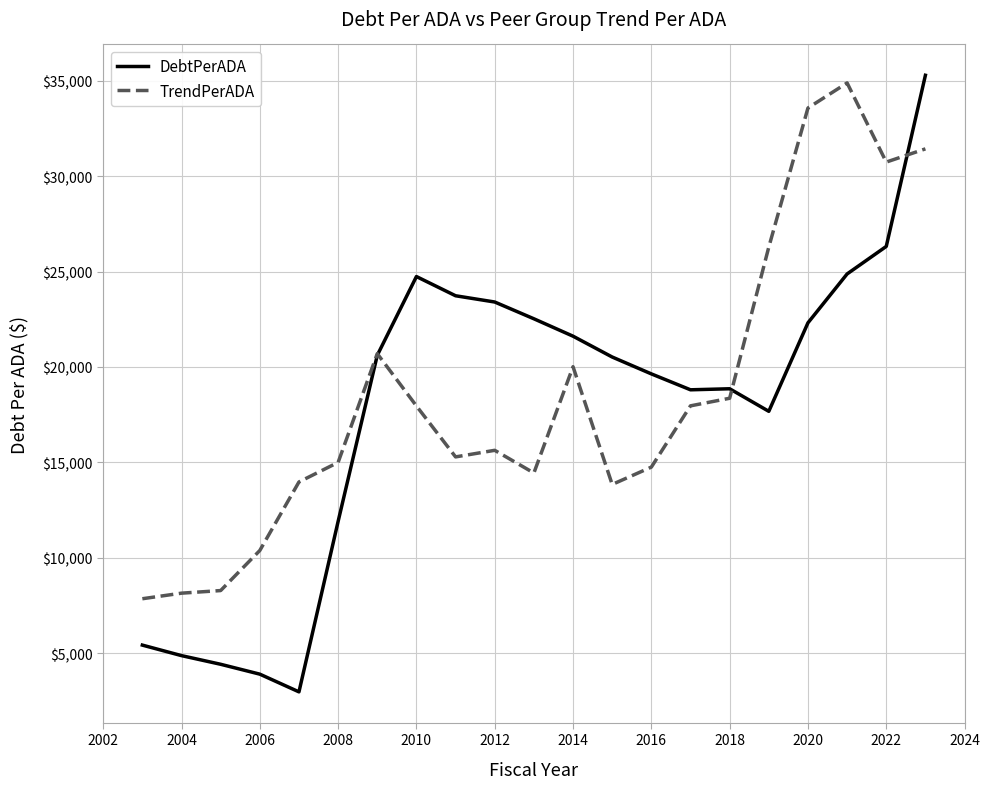

Which series has the widest spread of values?

DebtPerADA